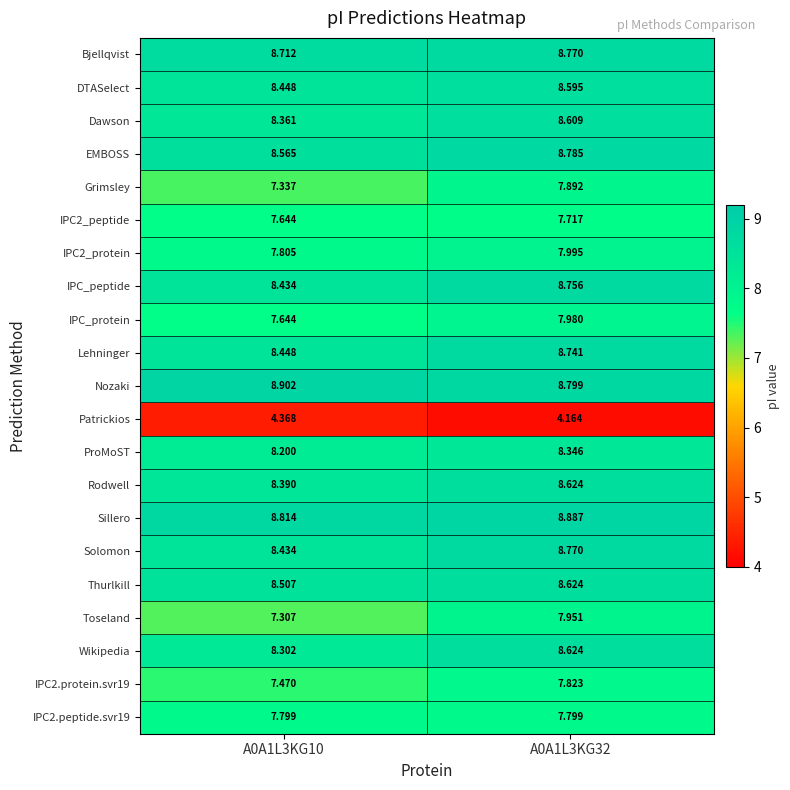

Which series changed the most between A0A1L3KG10 and A0A1L3KG32?

Toseland